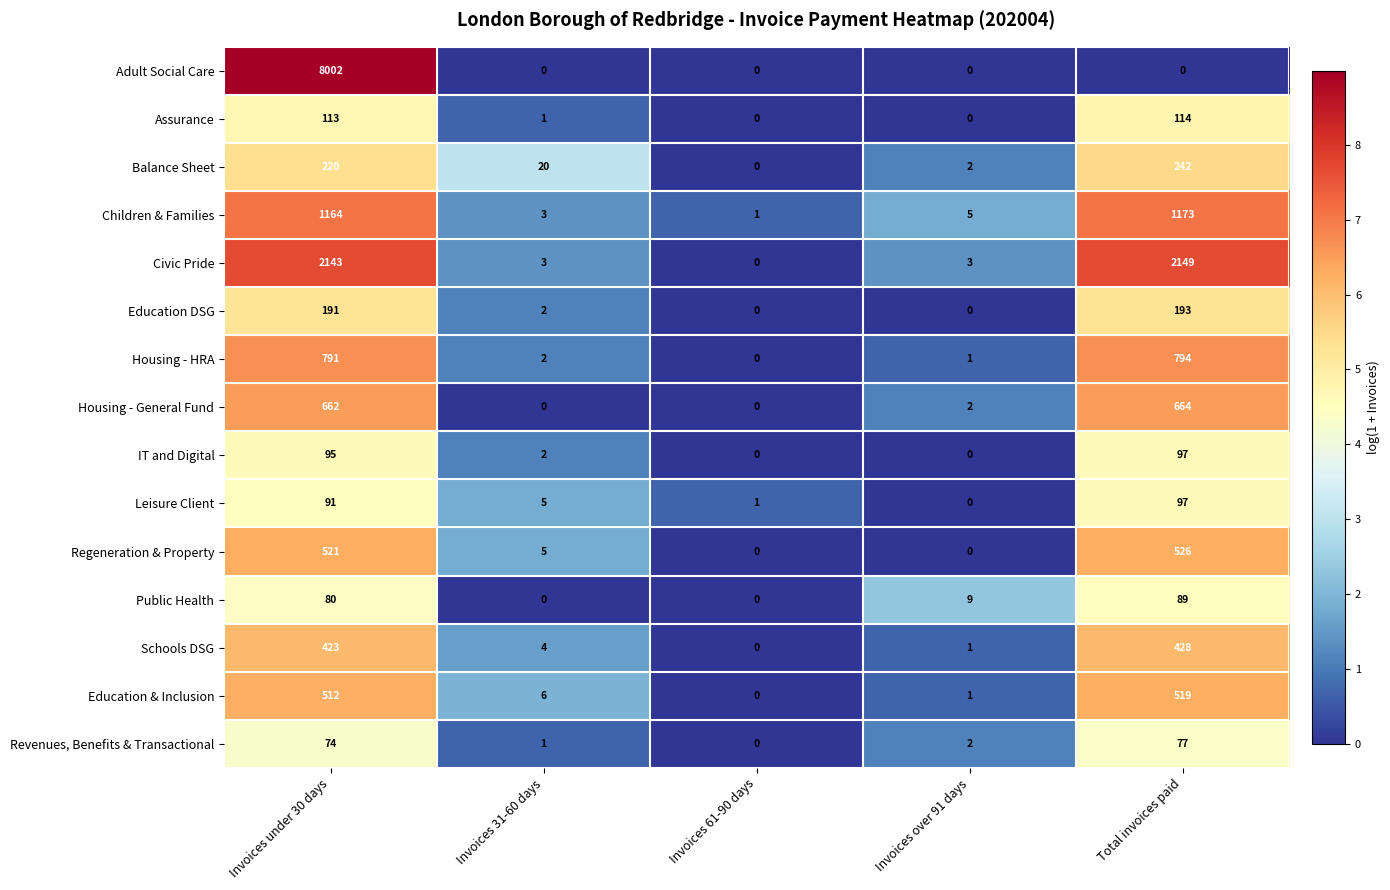

Where does the Education DSG series first go above 2?

Invoices under 30 days